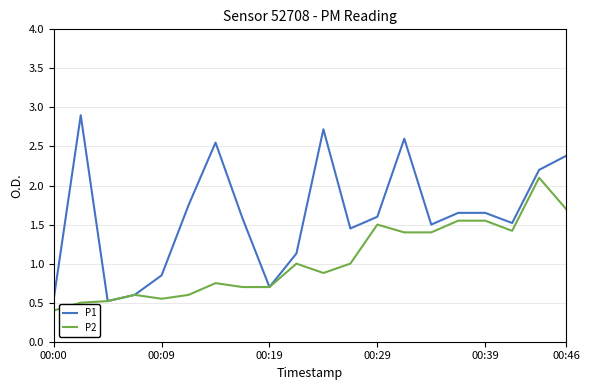

Rank the series by their maximum value, from highest to lowest.

P1, P2